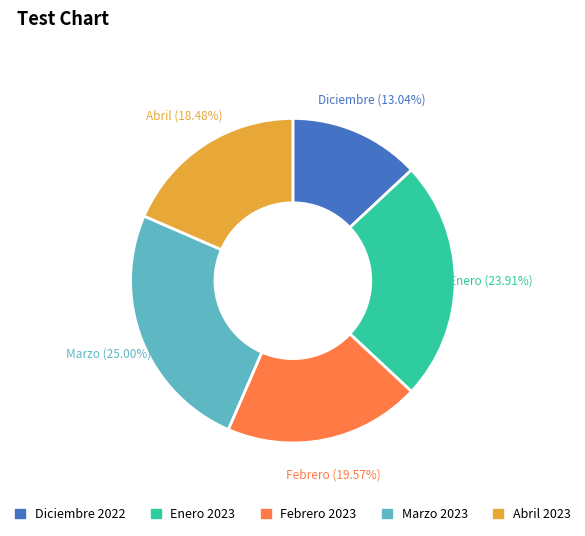

Rank the categories by value from highest to lowest.

Marzo 2023, Enero 2023, Febrero 2023, Abril 2023, Diciembre 2022